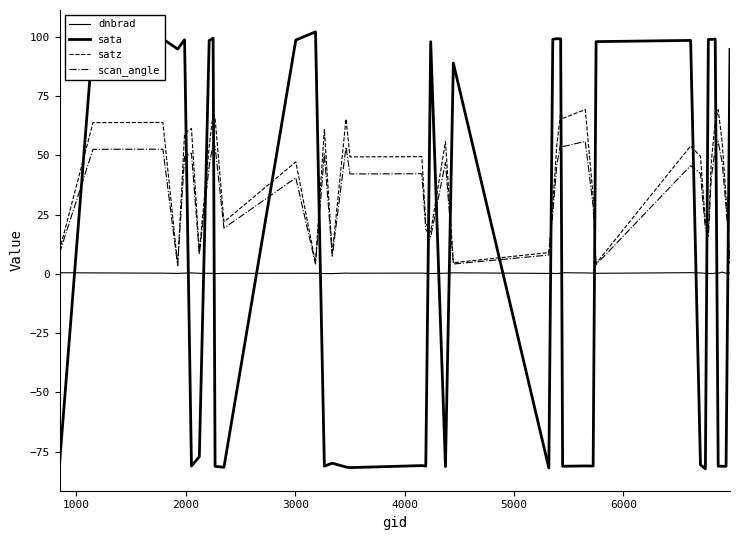

What is the minimum value for scan_angle?

3.4